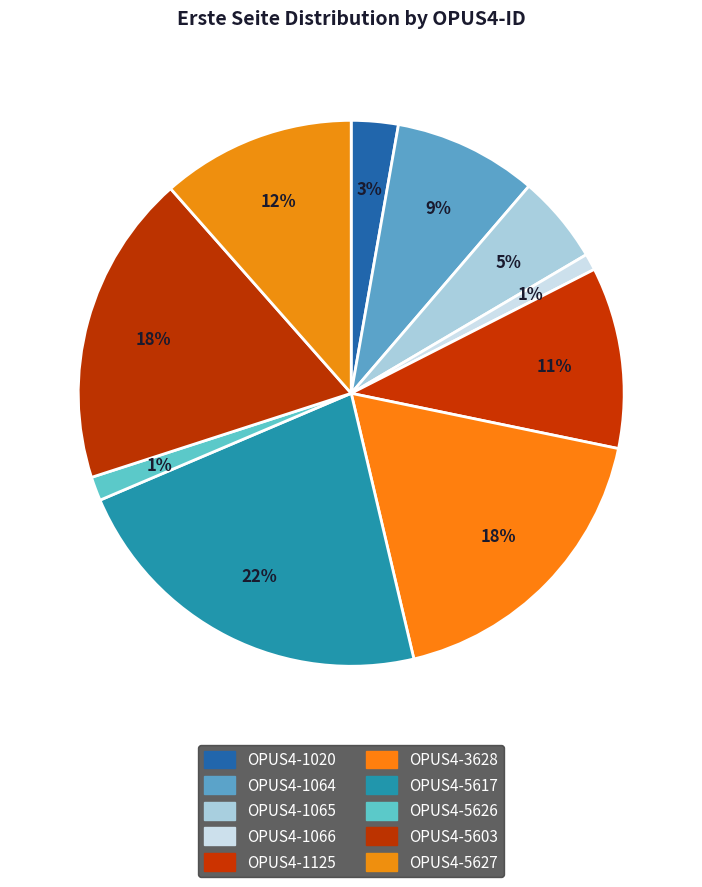

Rank the categories by value from lowest to highest.

OPUS4-1066, OPUS4-5626, OPUS4-1020, OPUS4-1065, OPUS4-1064, OPUS4-1125, OPUS4-5627, OPUS4-3628, OPUS4-5603, OPUS4-5617